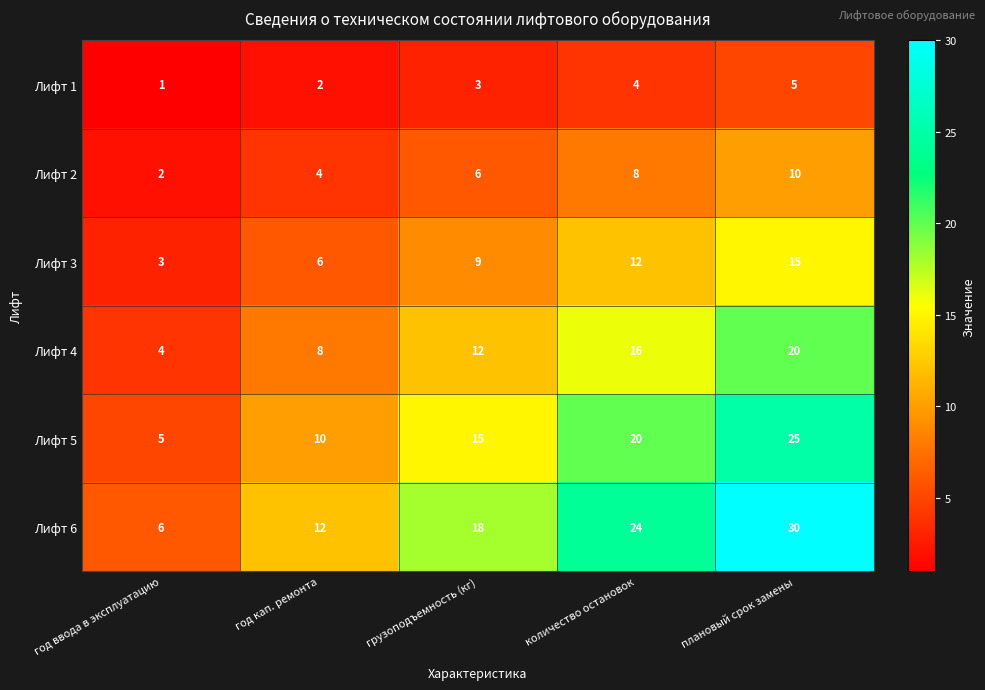

What is the average value of the Лифт 4 series?

12